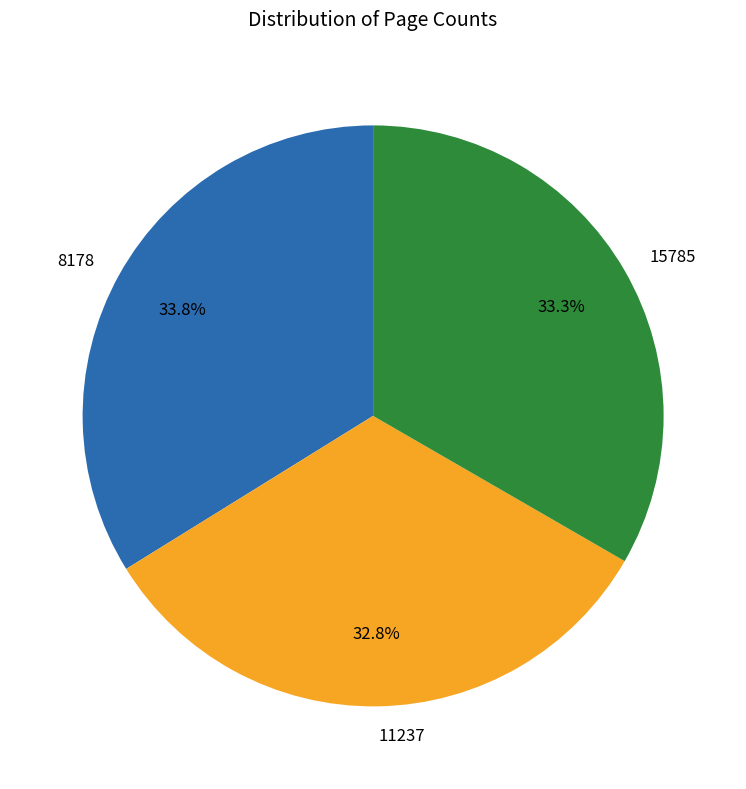

Is 15785 the majority of the pie?

No